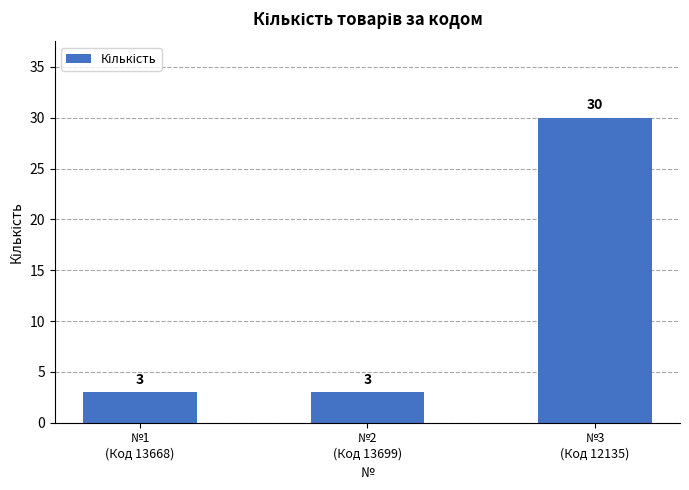

What is the sum of all values?

36